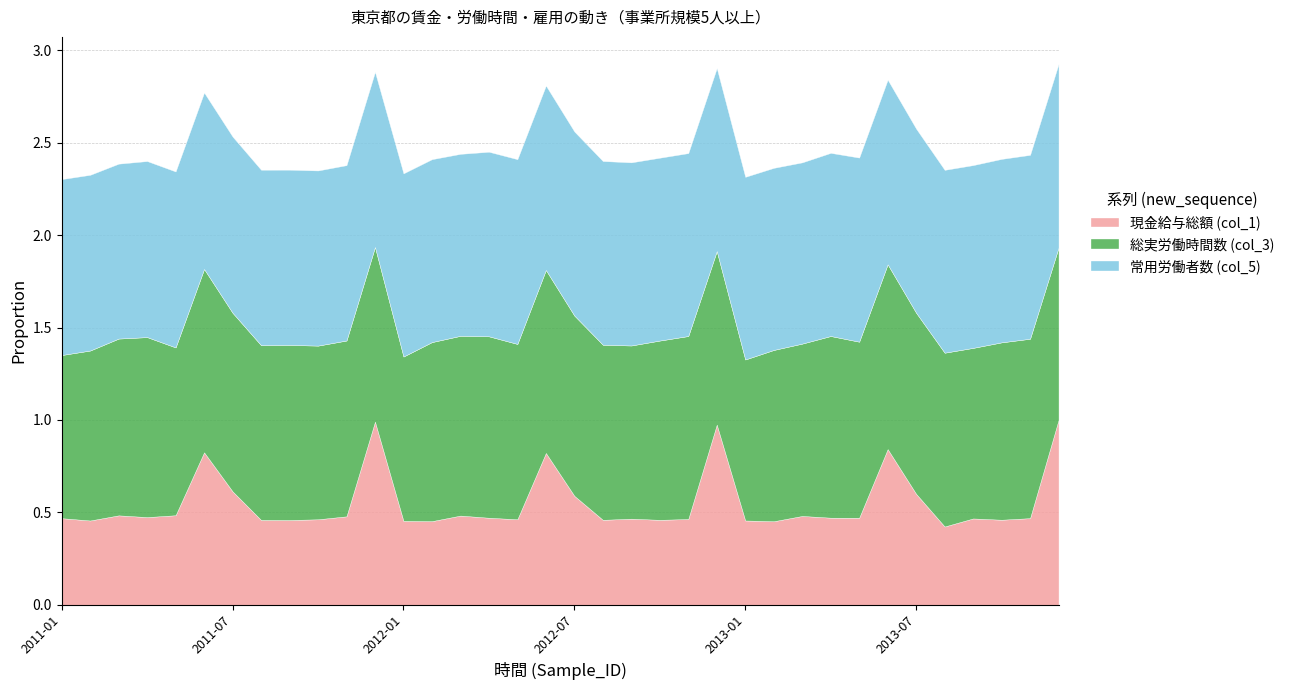

How many interior local valleys does the 現金給与総額 (col_1) series have?

11